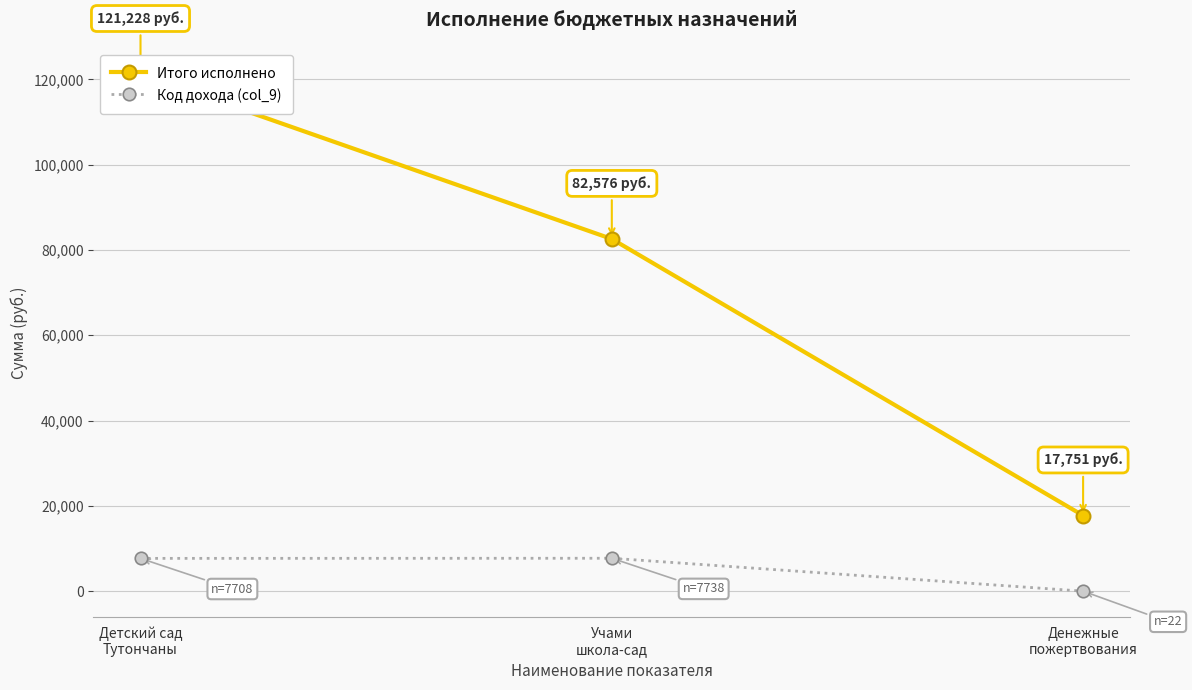

True or false: Код дохода (col_9) has a value of 22.0 at Денежные
пожертвования.

True